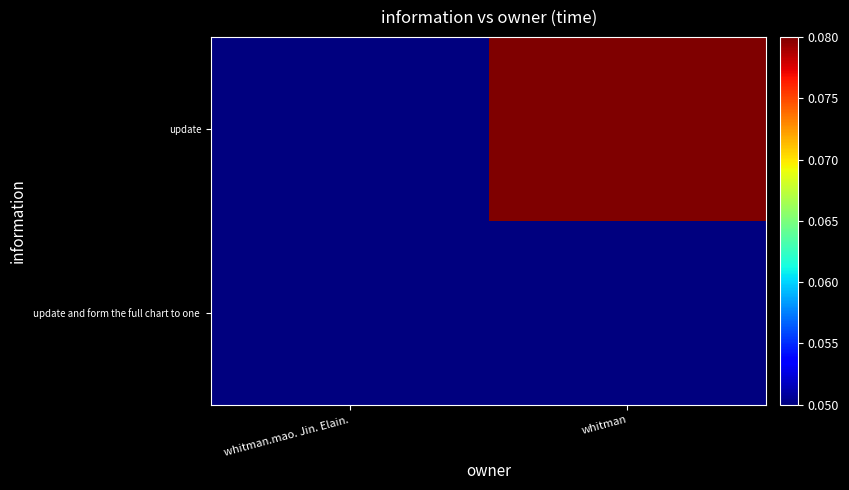

How many distinct data groups are displayed?

2